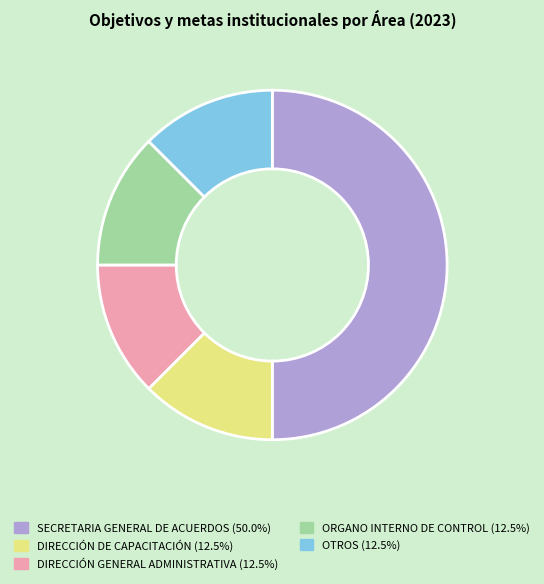

Is the sum of SECRETARIA GENERAL DE ACUERDOS (50.0%) and ORGANO INTERNO DE CONTROL (12.5%) greater than half?

Yes